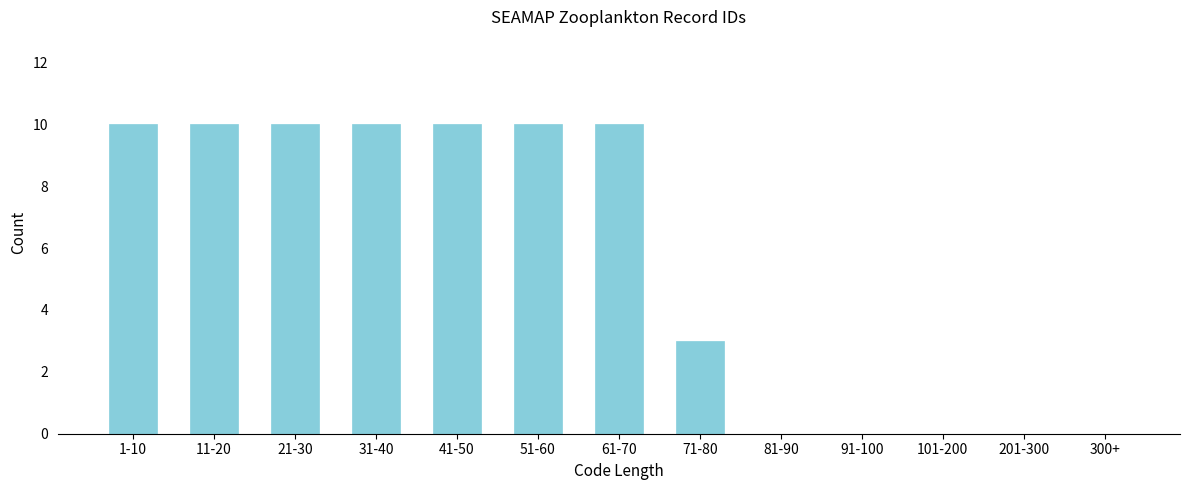

Reading right to left, list all the values displayed in this chart.

300+=0	201-300=0	101-200=0	91-100=0	81-90=0	71-80=3	61-70=10	51-60=10	41-50=10	31-40=10	21-30=10	11-20=10	1-10=10